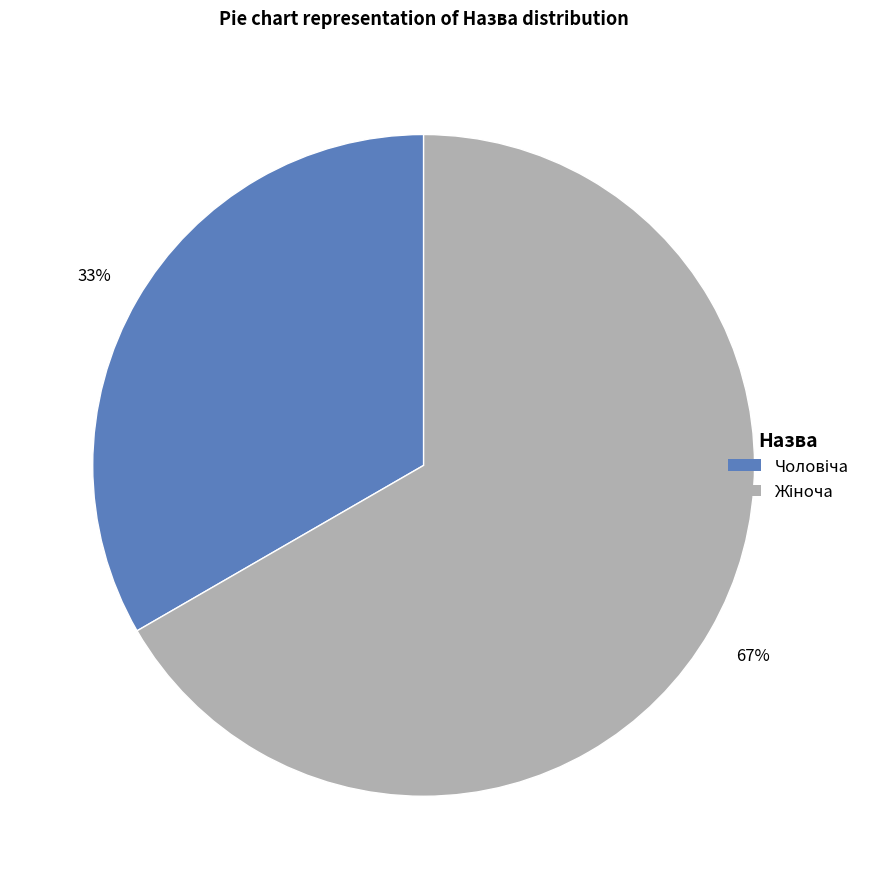

To the nearest percent, what is the average slice percentage?

50%